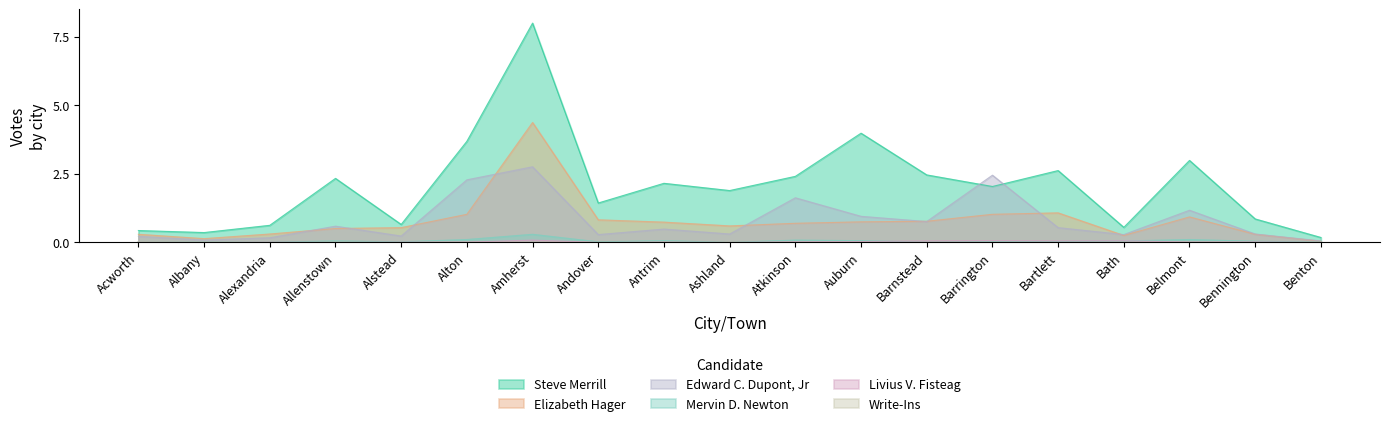

What is the average value of the Edward C. Dupont, Jr series?

0.8